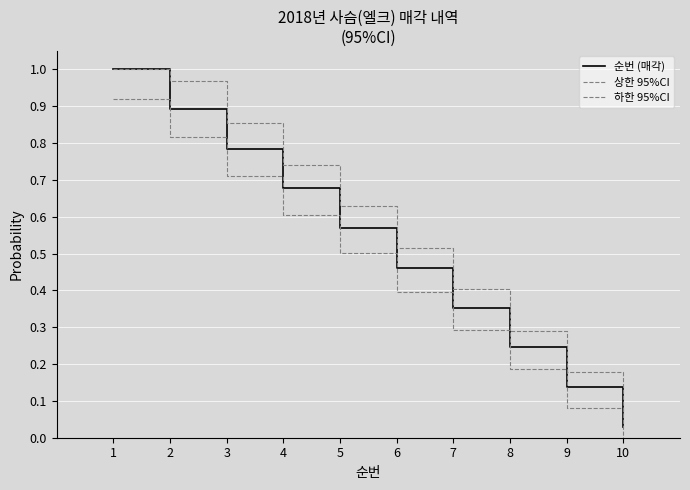

Which has a higher value, 9 or 3?

3